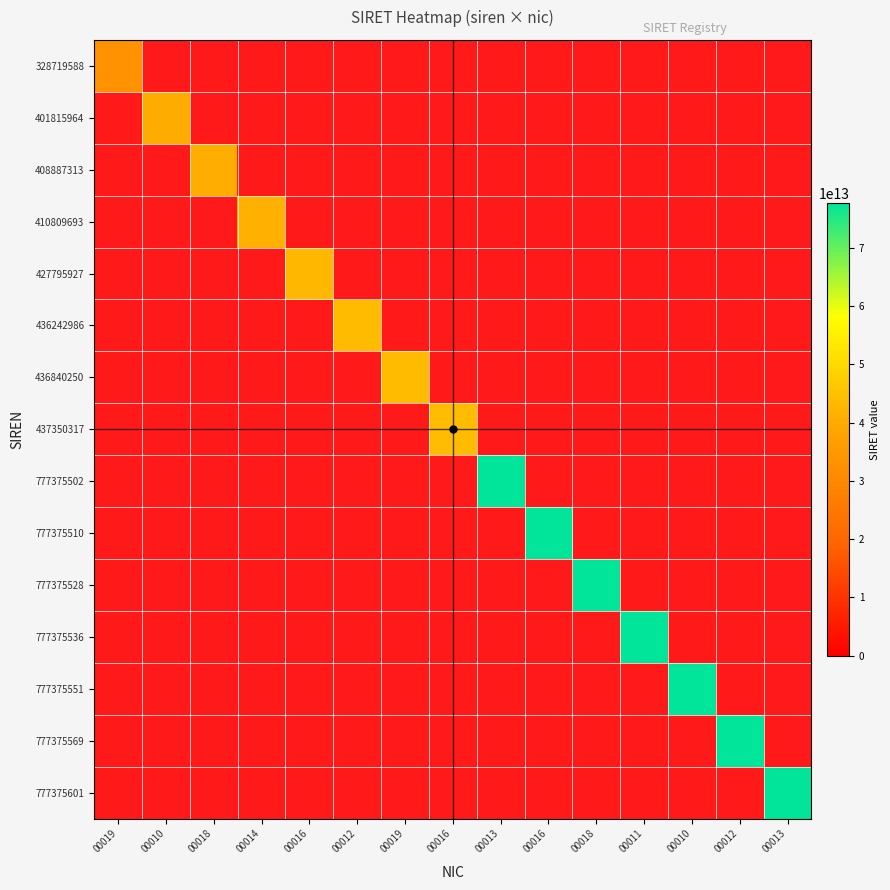

Is the value of 427795927 at 00016 greater than the value of 777375536 at 00019?

No